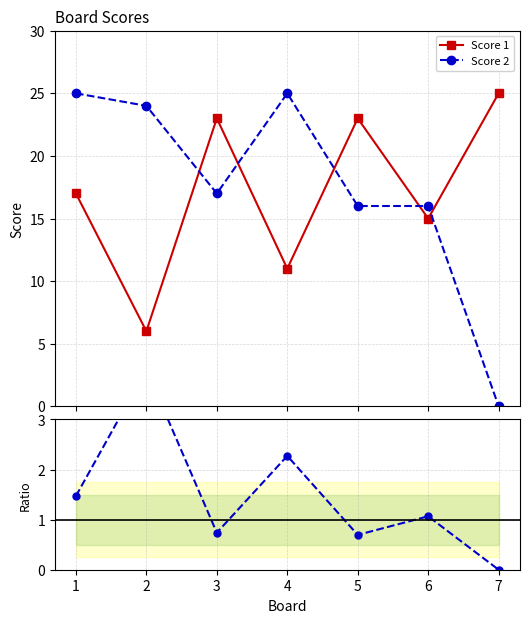

At how many categories does at least one series exceed 12?

7